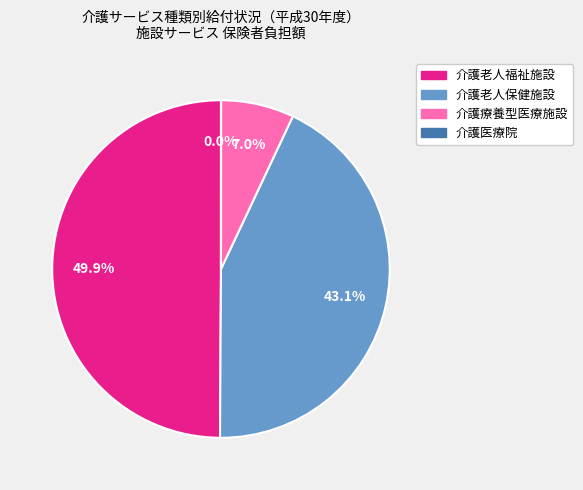

The 介護老人福祉施設 slice represents 64% of the pie. True or false?

False